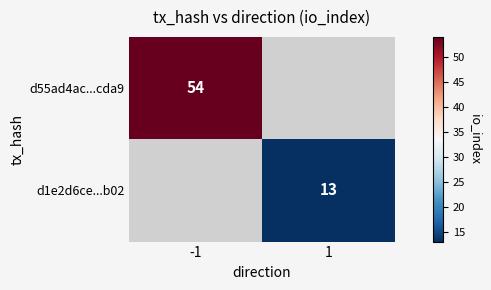

Which category has the lowest value across all series?

1